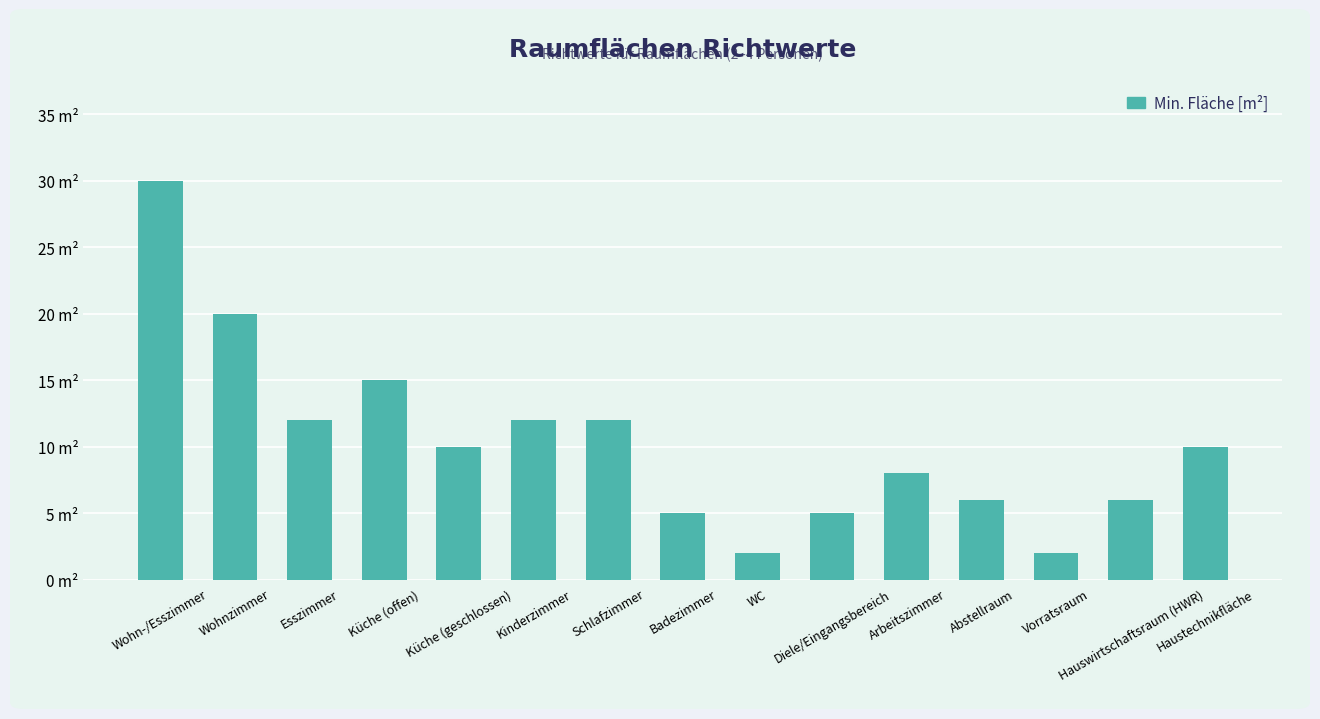

What is the maximum value shown in the chart?

30